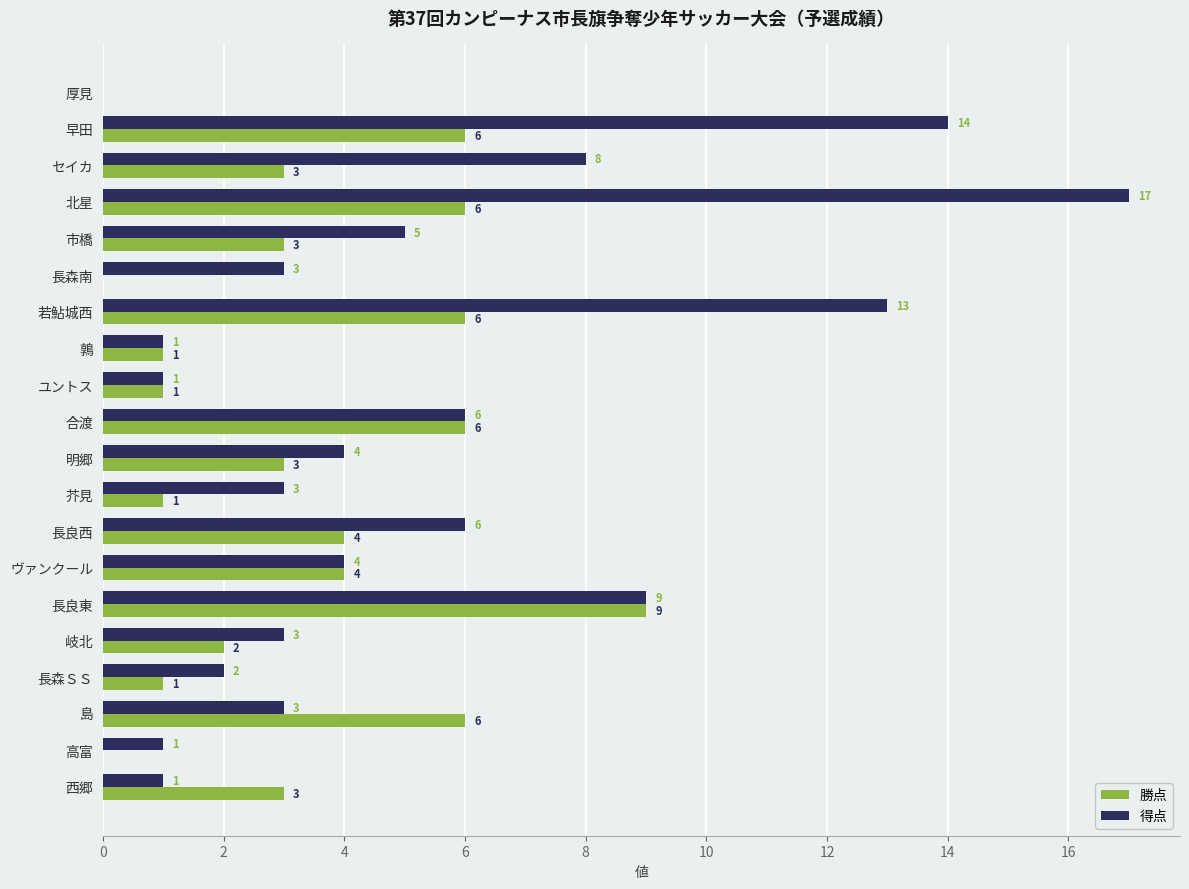

Is it true that 得点 equals 0 at 厚見?

True